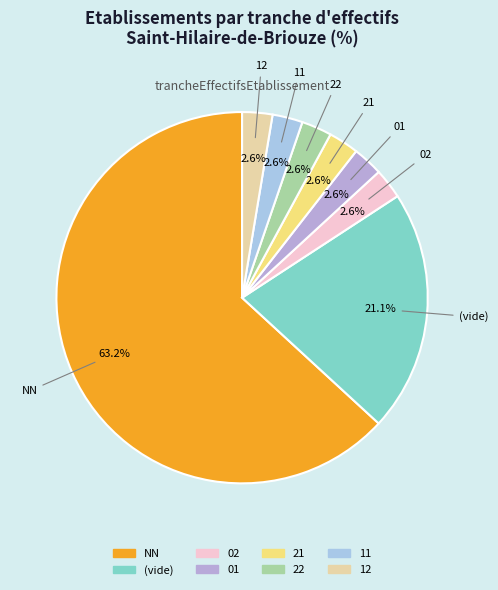

Count the number of slices in the pie.

8